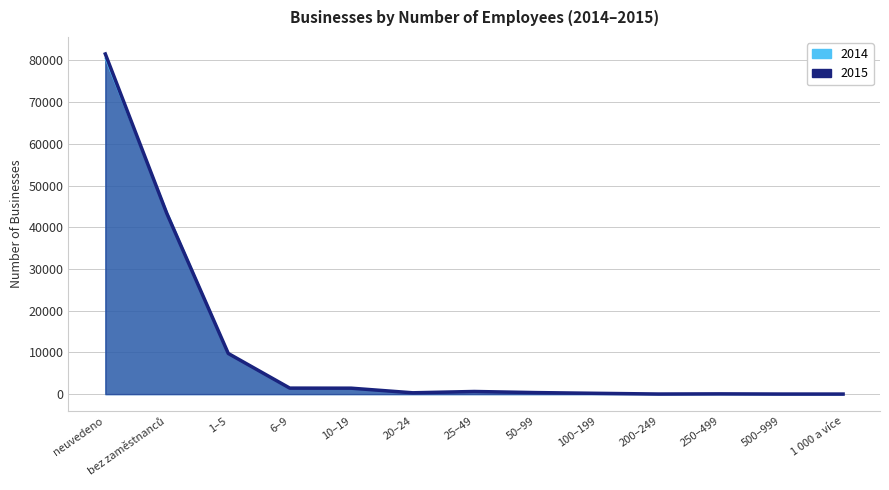

True or false: 2015 has more than 1 interior local peaks.

True